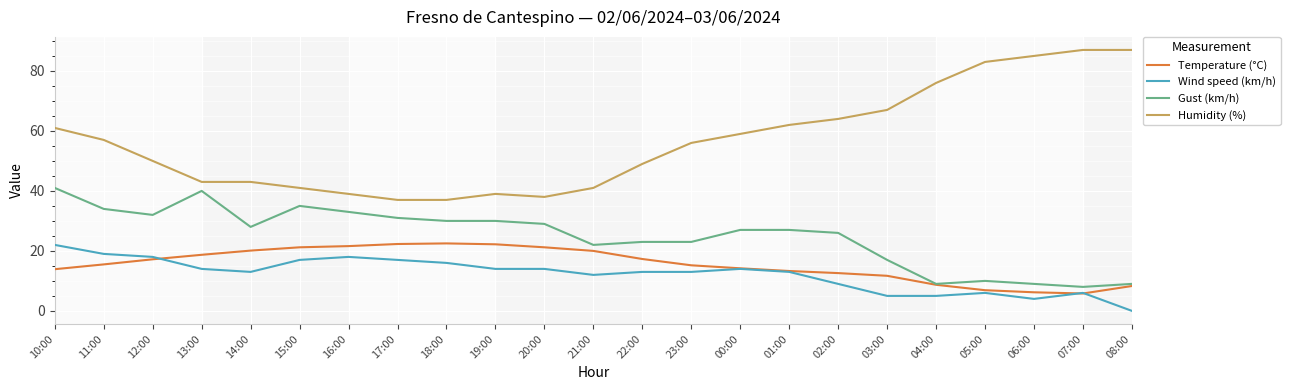

True or false: Wind speed (km/h) and Humidity (%) cross at least once.

False